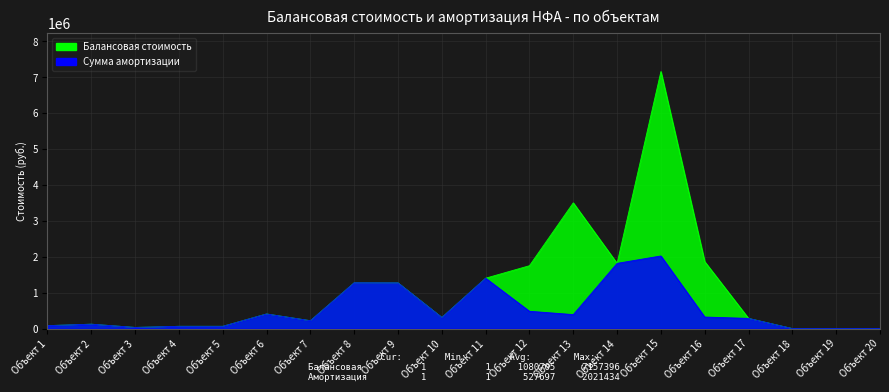

True or false: Сумма амортизации and Балансовая стоимость intersect in this chart.

False